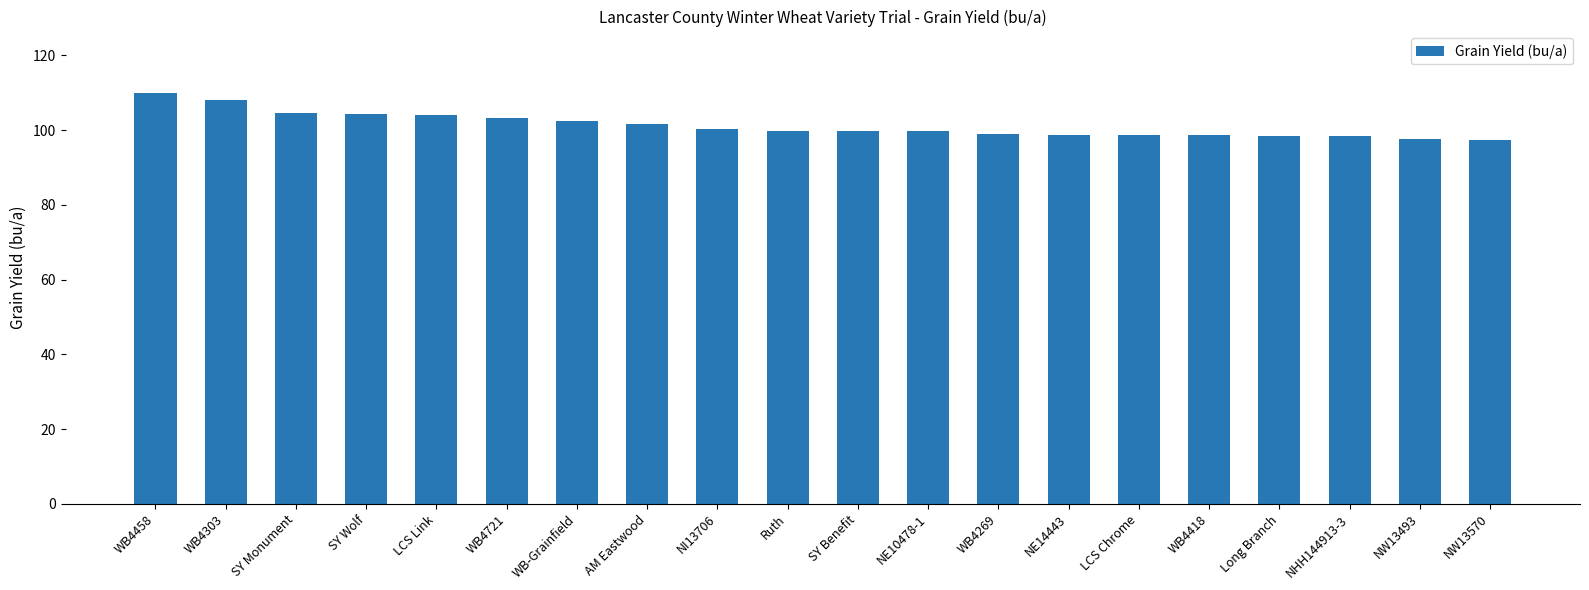

What is the greatest value displayed?

109.9